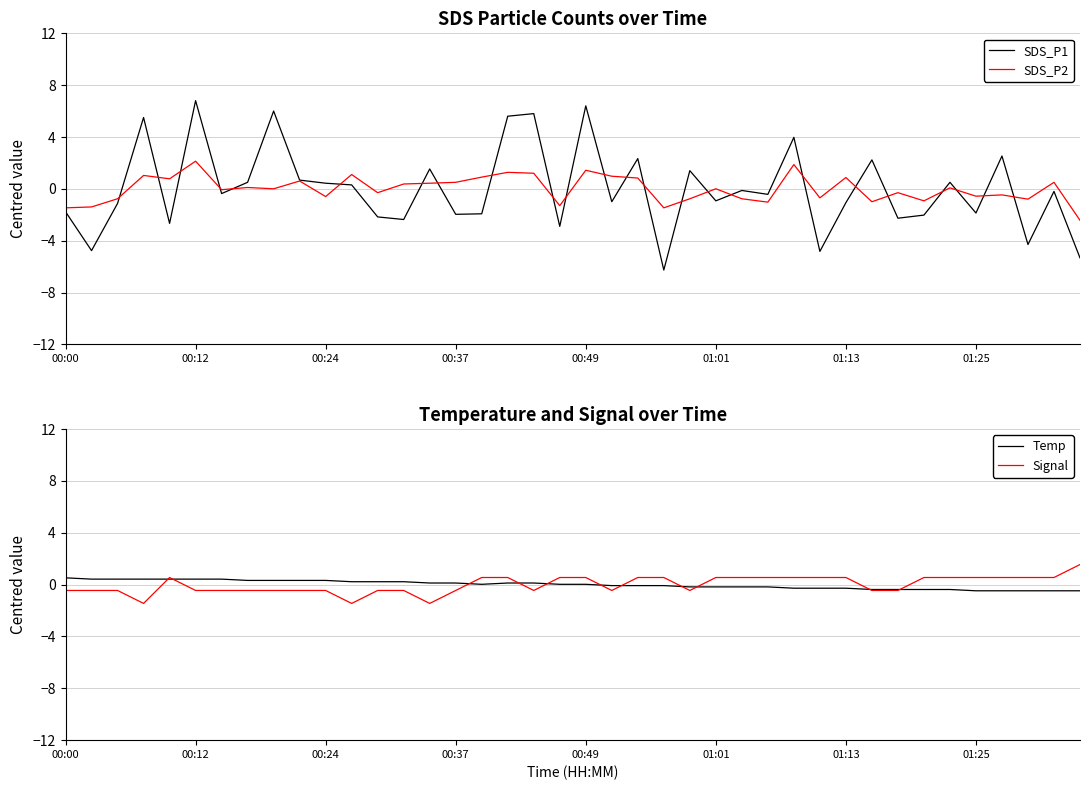

What is the difference between the highest and lowest values at 28?

4.3